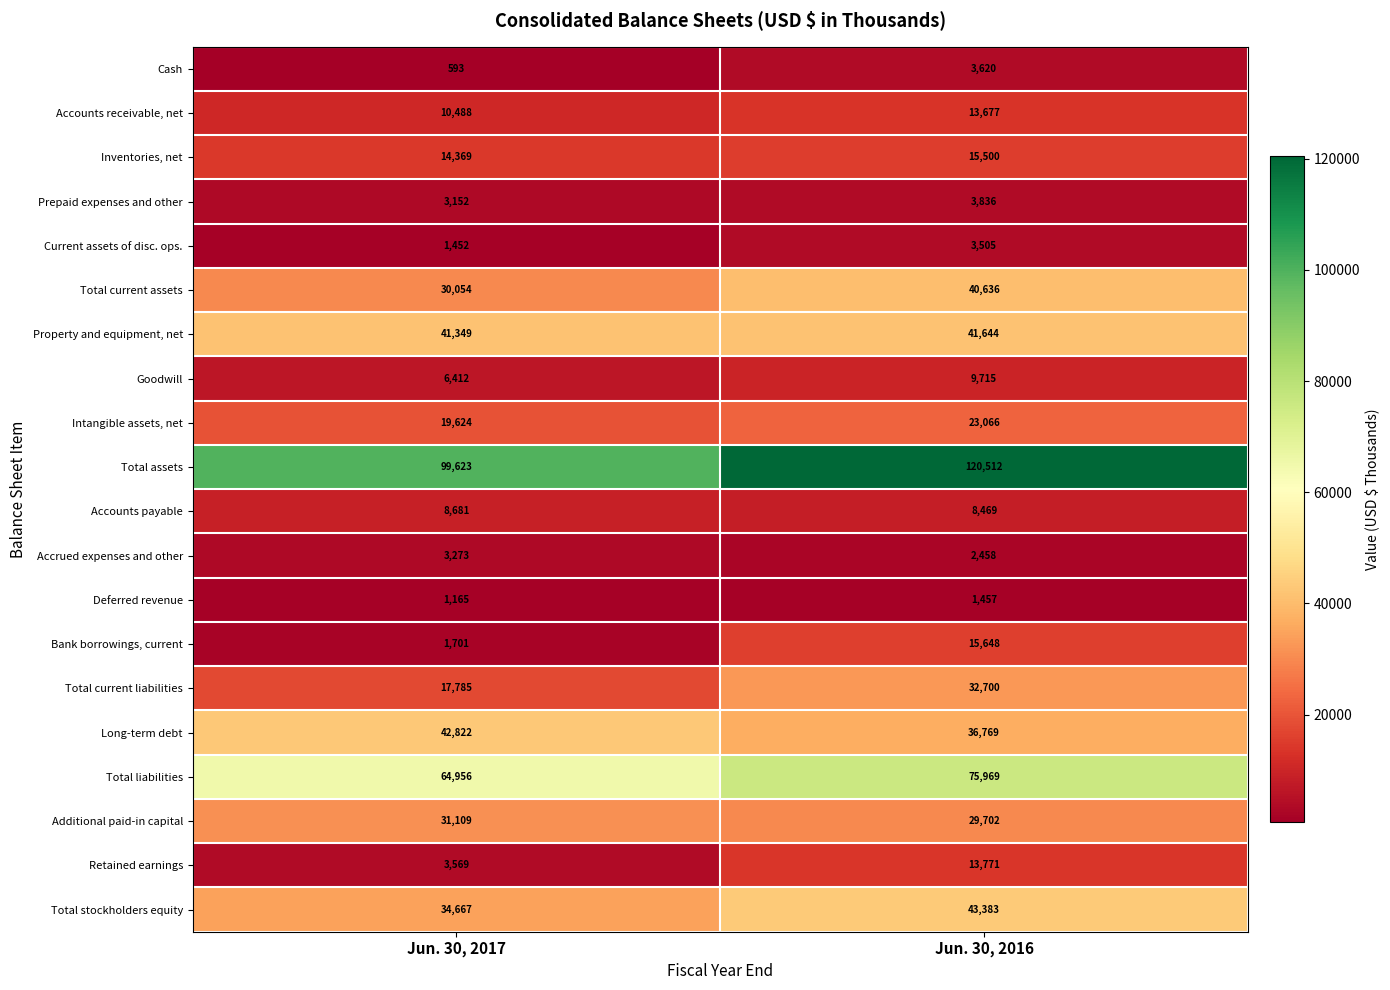

What is the difference between the highest and lowest values at Jun. 30, 2016?

119055